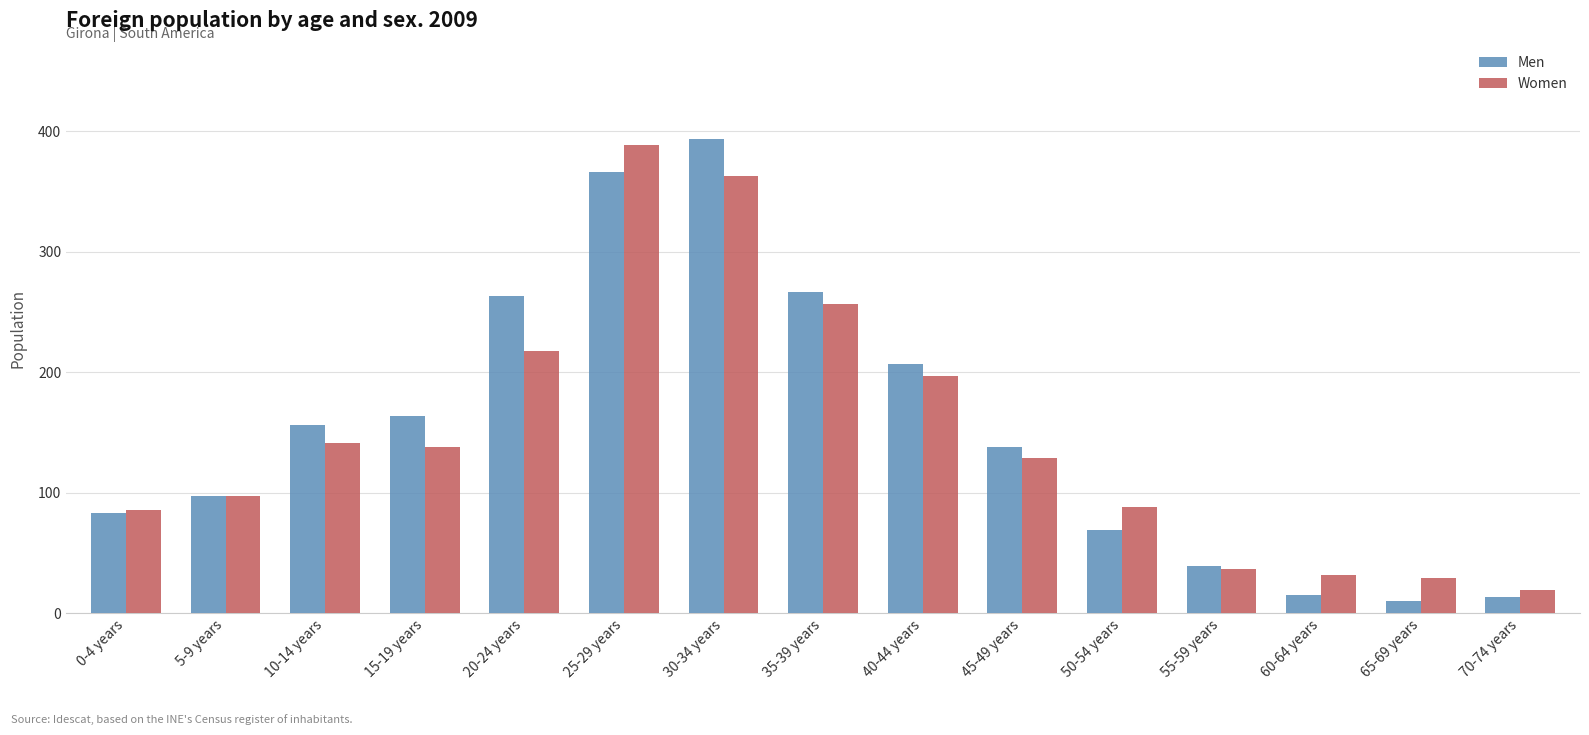

Reading right to left, transcribe all the data shown in this chart.

Men: 70-74 years=13	65-69 years=10	60-64 years=15	55-59 years=39	50-54 years=69	45-49 years=138	40-44 years=207	35-39 years=267	30-34 years=394	25-29 years=366	20-24 years=263	15-19 years=164	10-14 years=156	5-9 years=97	0-4 years=83
Women: 70-74 years=19	65-69 years=29	60-64 years=32	55-59 years=37	50-54 years=88	45-49 years=129	40-44 years=197	35-39 years=257	30-34 years=363	25-29 years=389	20-24 years=218	15-19 years=138	10-14 years=141	5-9 years=97	0-4 years=86